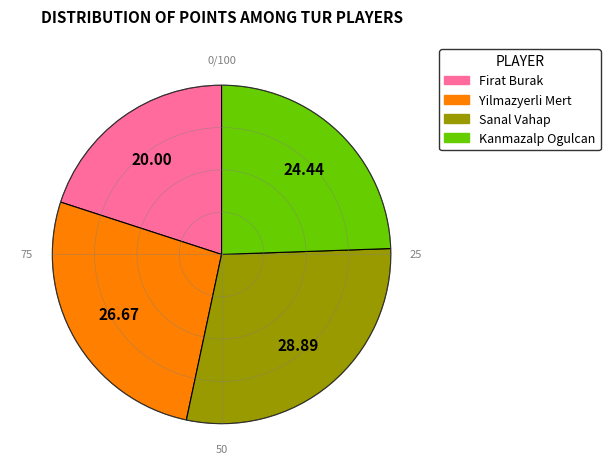

True or false: Yilmazyerli Mert accounts for 27% of the total.

True